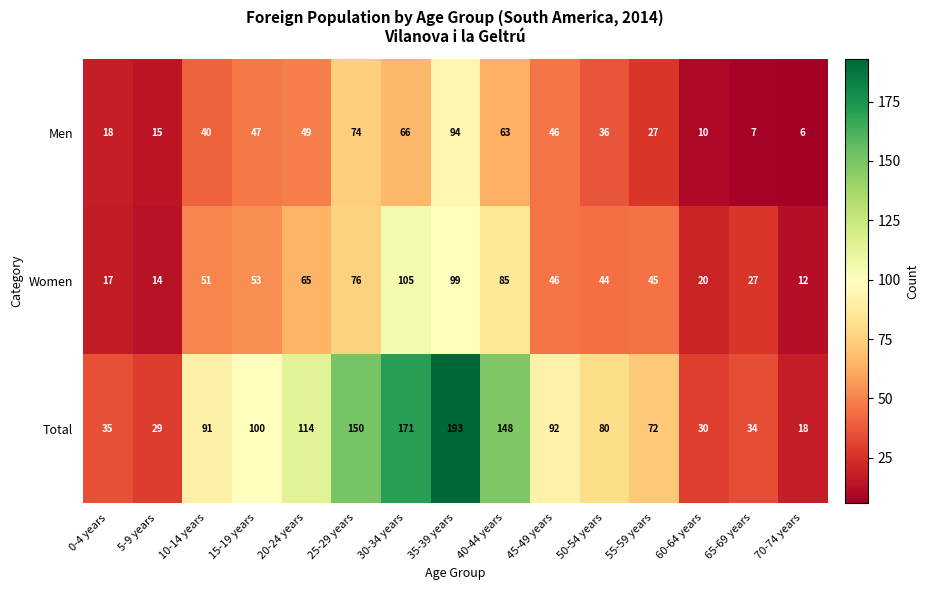

List the series in order of their peak value, lowest first.

Men, Women, Total